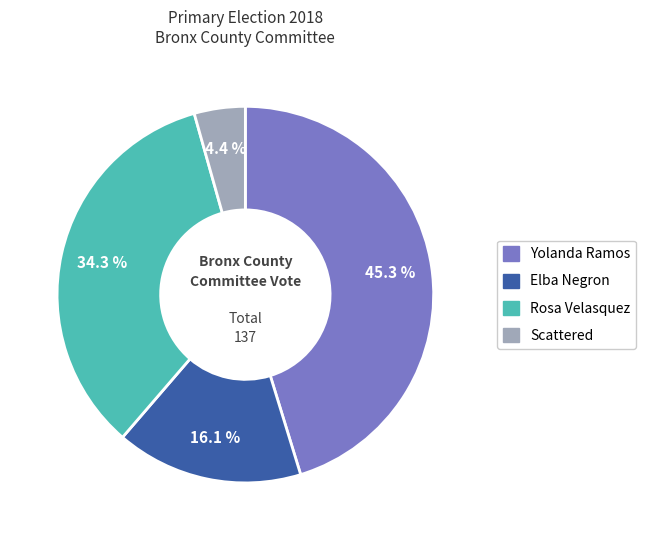

To the nearest percent, what portion does Elba Negron represent?

16%